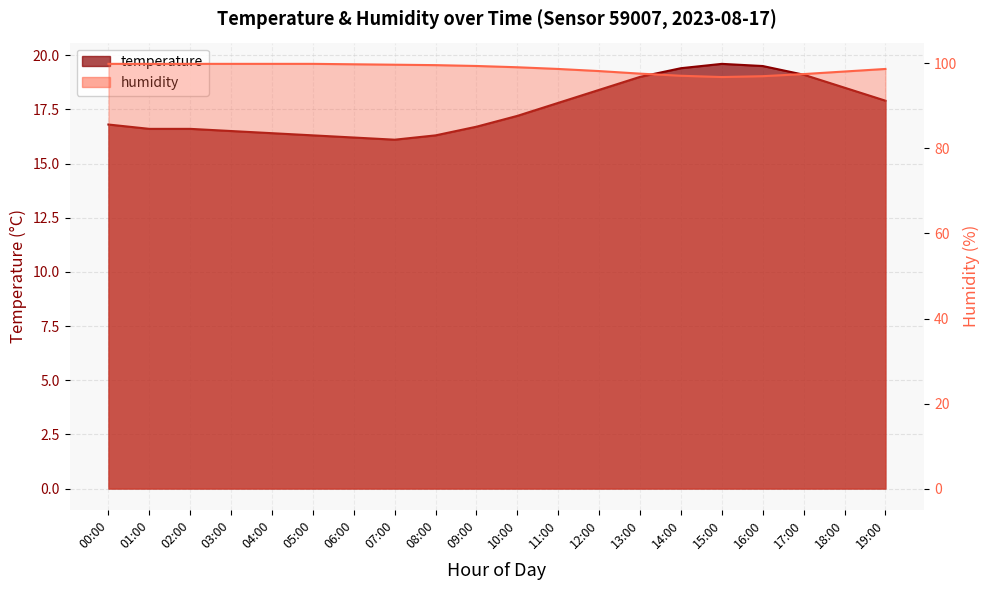

Reading left to right, list all the values displayed in this chart.

temperature: 16.8	16.6	16.6	16.5	16.4	16.3	16.2	16.1	16.3	16.7	17.2	17.8	18.4	19.0	19.4	19.6	19.5	19.1	18.5	17.9
humidity: 99.9	99.9	99.9	99.9	99.9	99.9	99.8	99.7	99.6	99.4	99.1	98.7	98.2	97.6	97.1	96.8	97.0	97.5	98.1	98.7